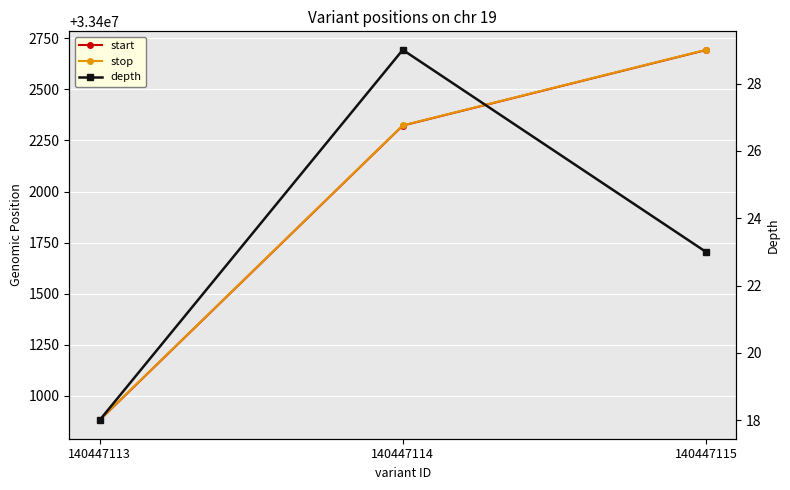

Is it true that start equals 11690519 at 140447113?

False